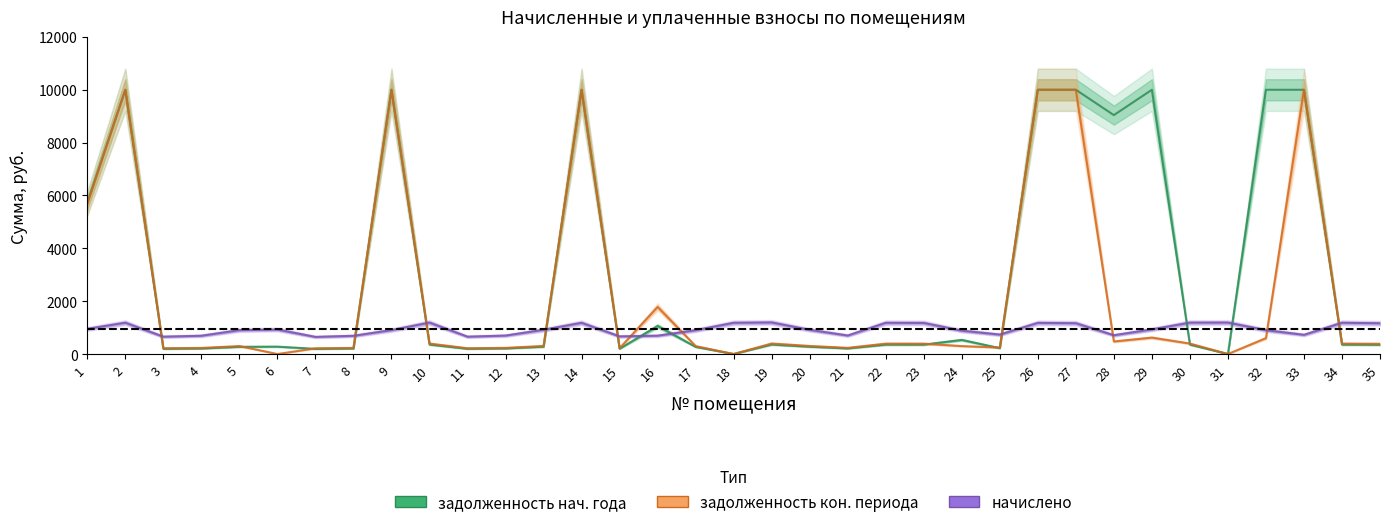

Rank the categories by задолженность (col_1) value from highest to lowest.

2, 9, 14, 26, 27, 29, 32, 33, 28, 1, 16, 24, 19, 10, 30, 34, 22, 23, 35, 6, 13, 20, 5, 17, 25, 21, 12, 4, 8, 15, 3, 11, 7, 18, 31